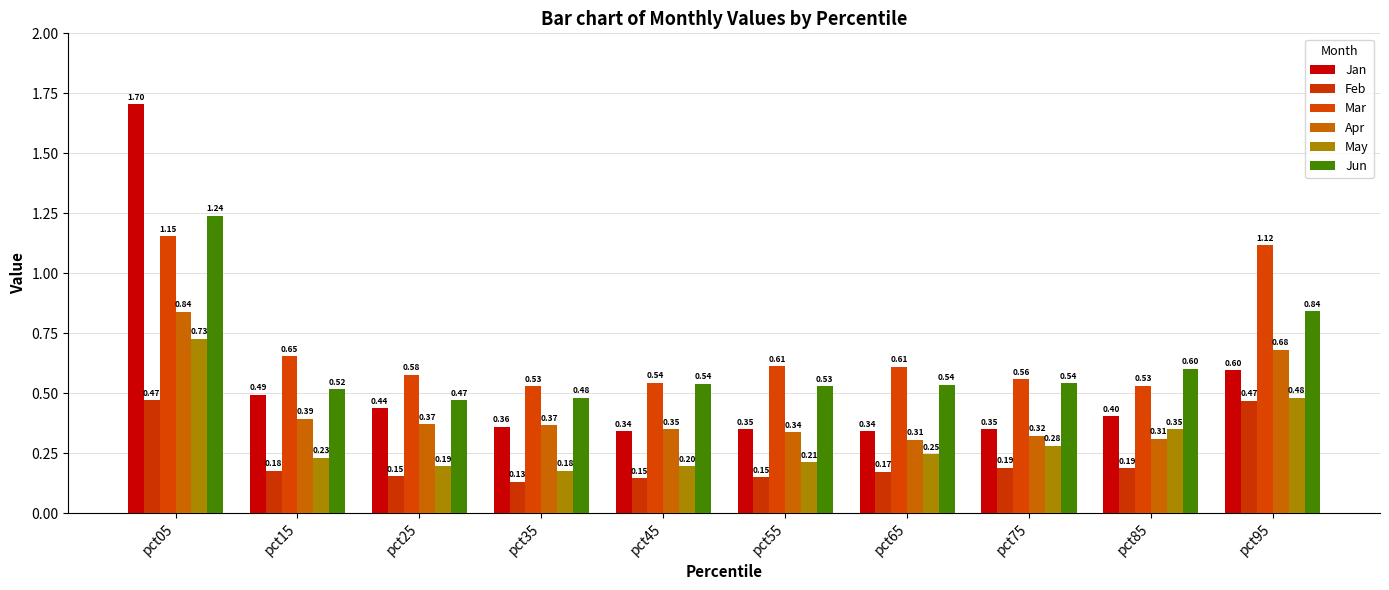

Which has a higher value, pct65 or pct25?

pct25